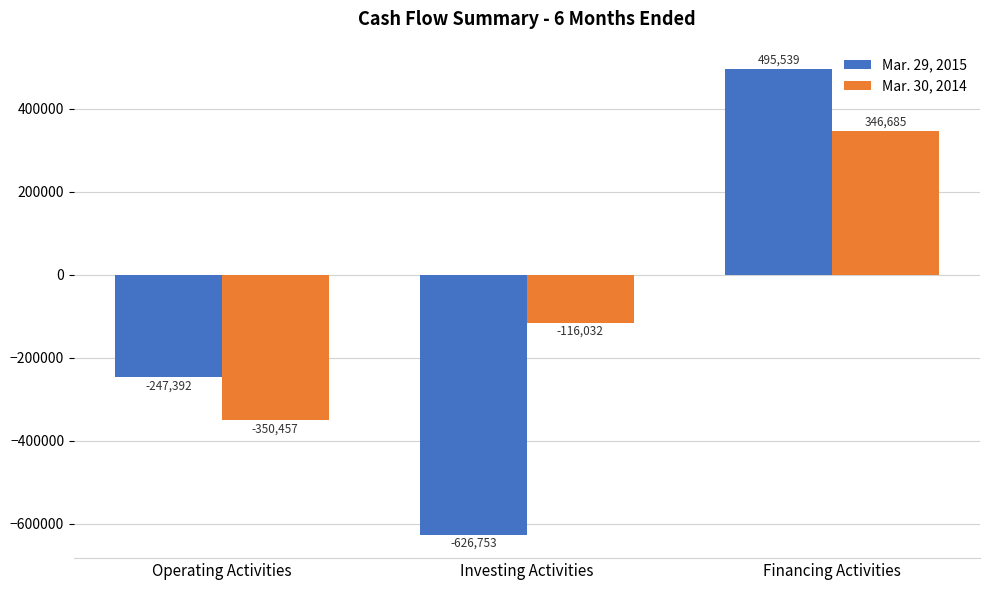

What value does the Mar. 29, 2015 series have at Operating Activities, to the nearest 50?

-247400